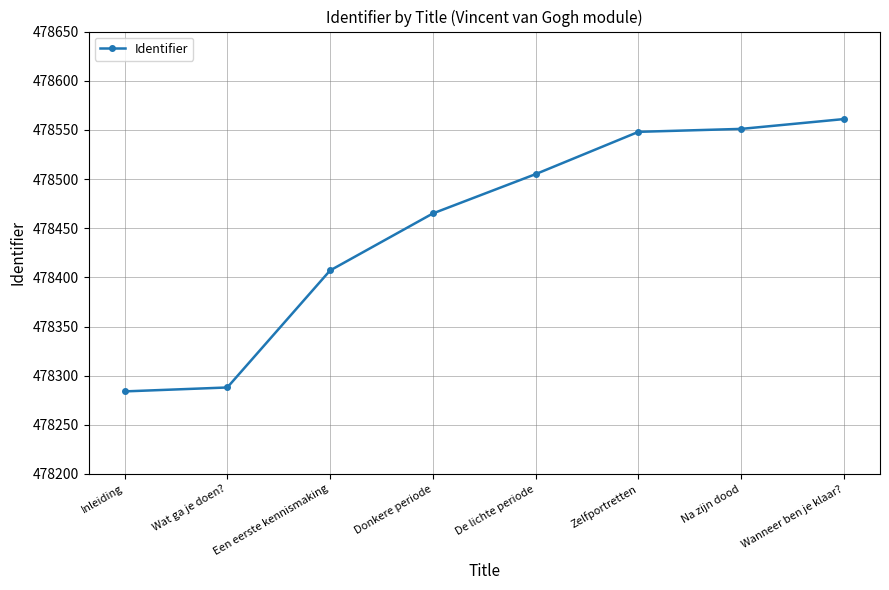

How many values are below 478505?

4